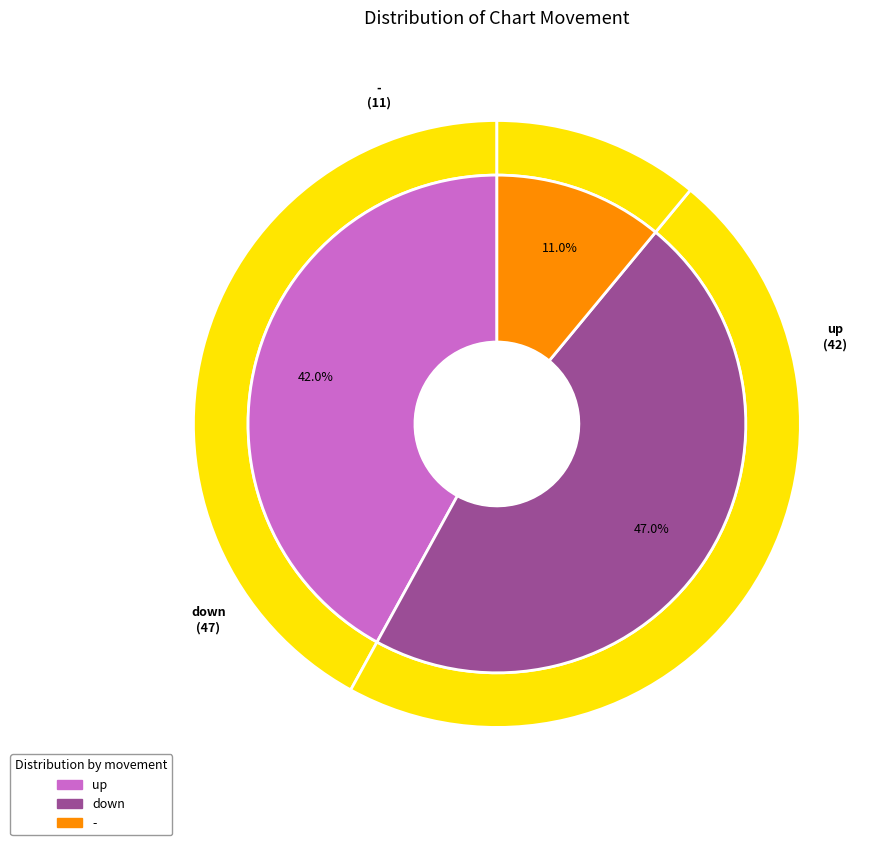

Which category has the biggest portion of the pie?

down